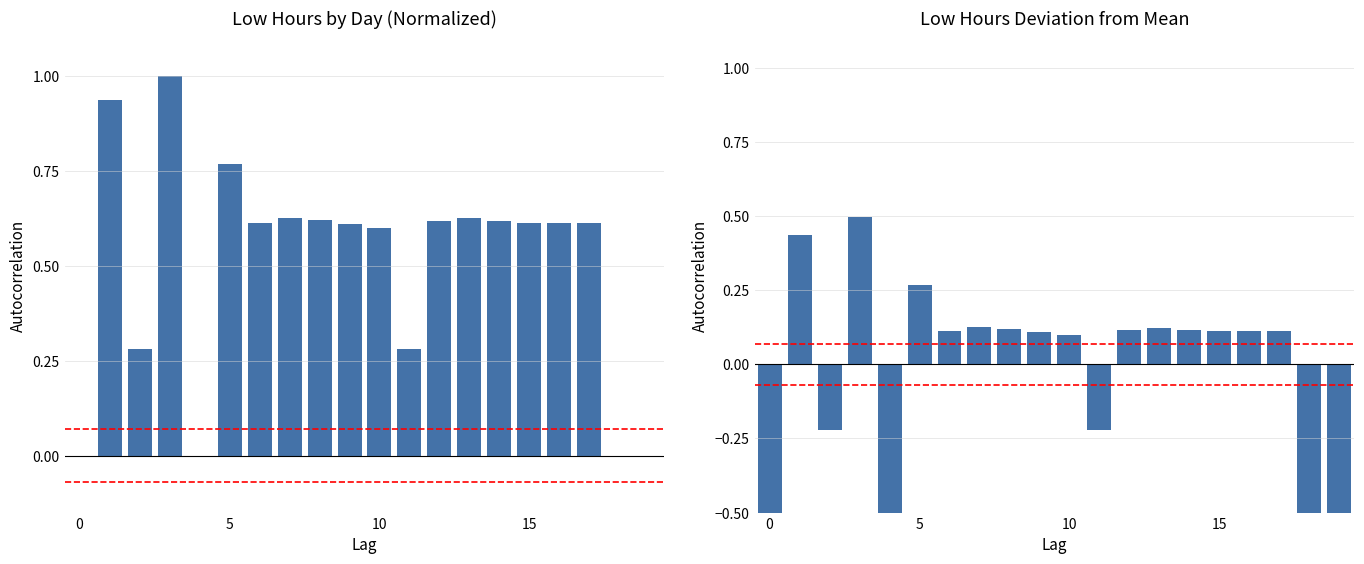

Is the value of Low Residual at 15 greater than the value of Low (hours) at 15?

No